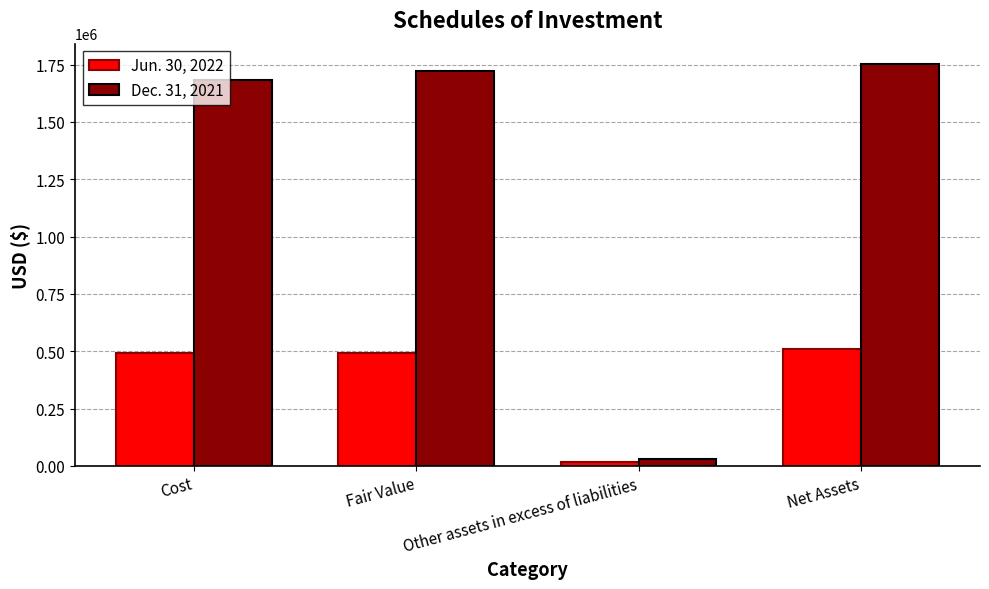

What is the value of the Jun. 30, 2022 bar at the 3rd from the left?

15388